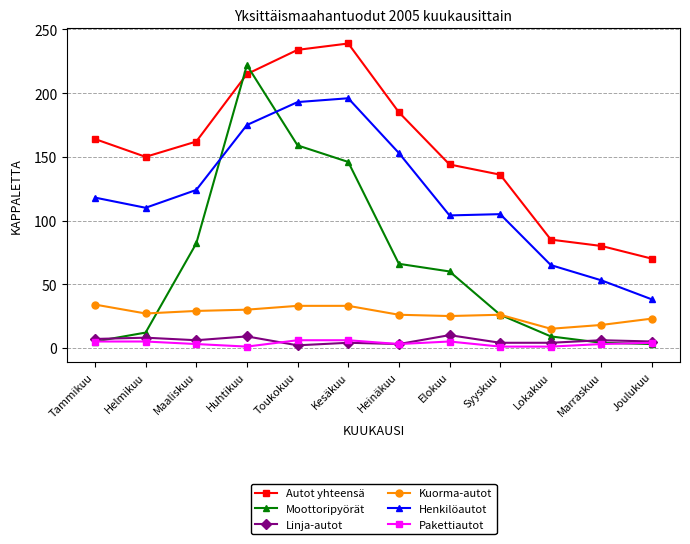

Does the chart display data point markers on the line(s)?

Yes